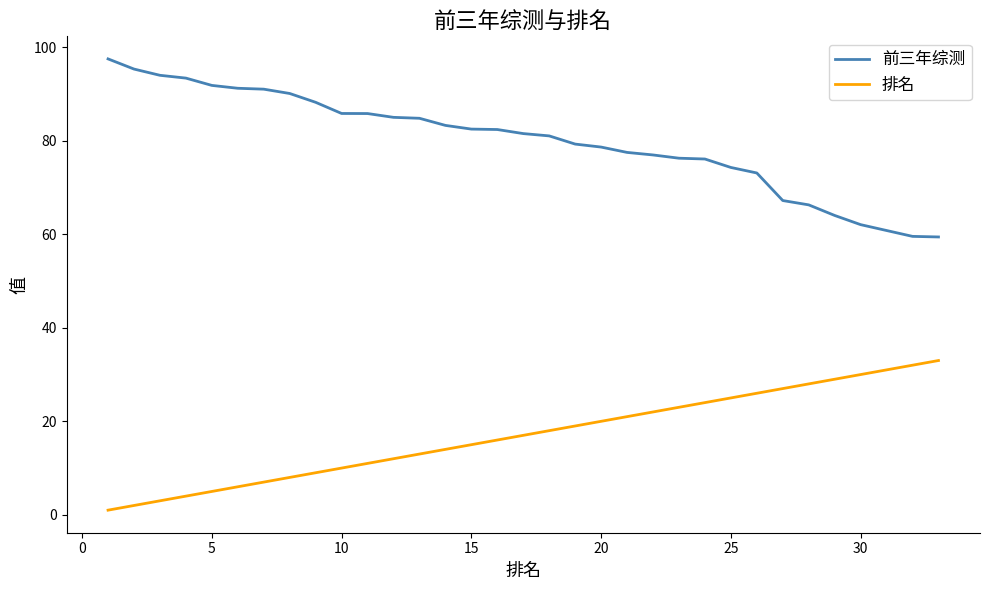

True or false: 前三年综测 and 排名 cross at least once.

False